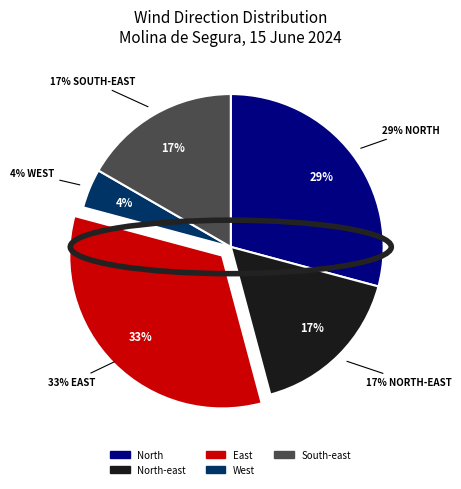

Between East and South-east, which is larger?

East